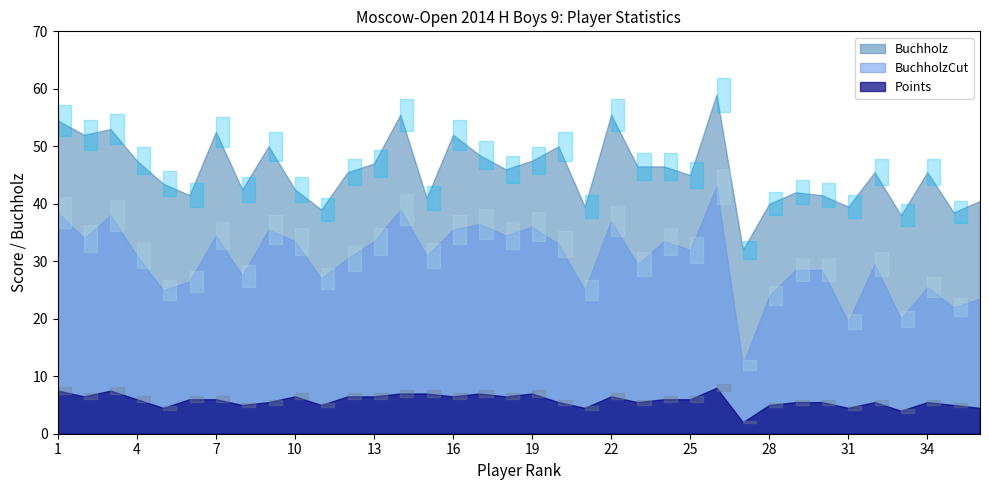

What is the value of the BuchholzCut point at the 16th from the left?

35.5